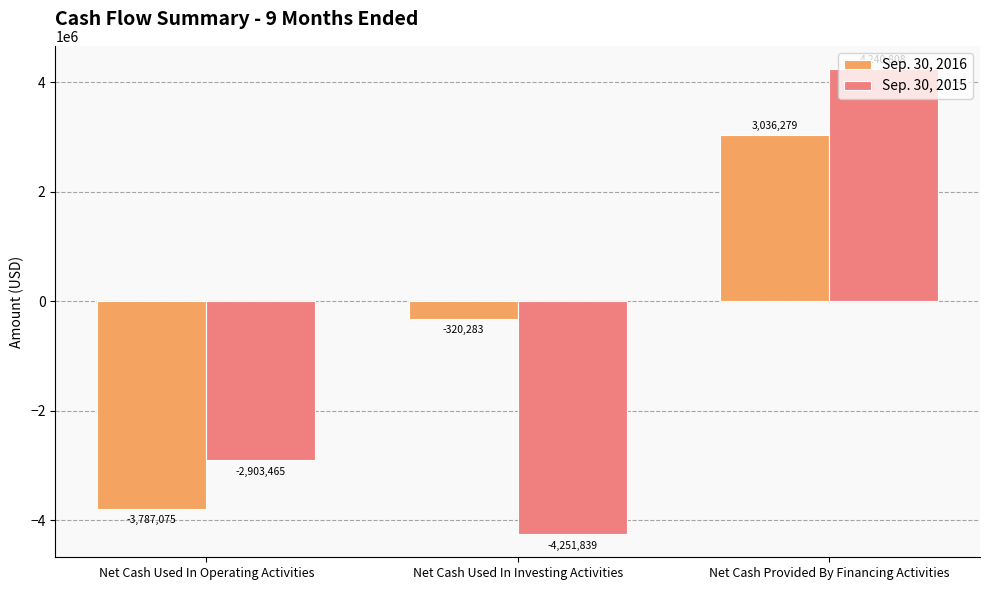

What is the minimum value for Sep. 30, 2016?

-3787075